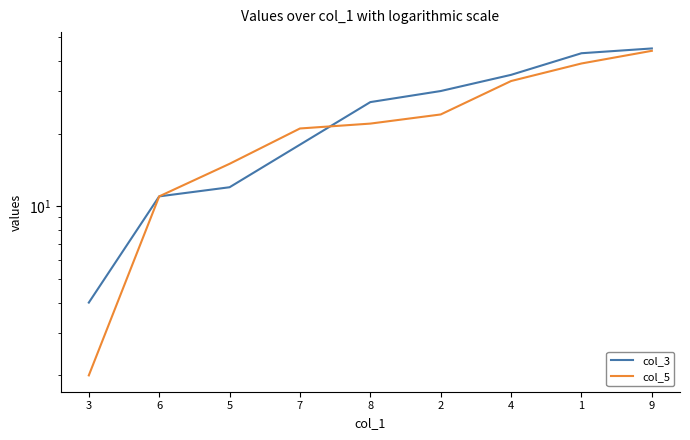

At which label does col_3 reach its peak?

9